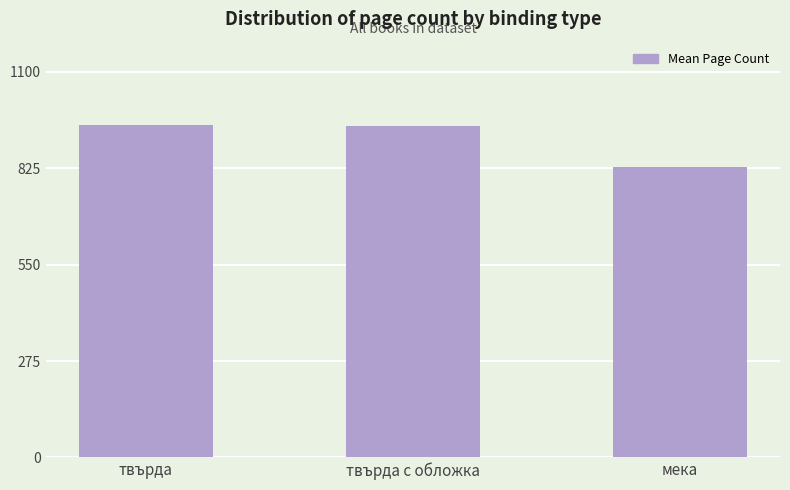

Where does the data first go above 946?

твърда